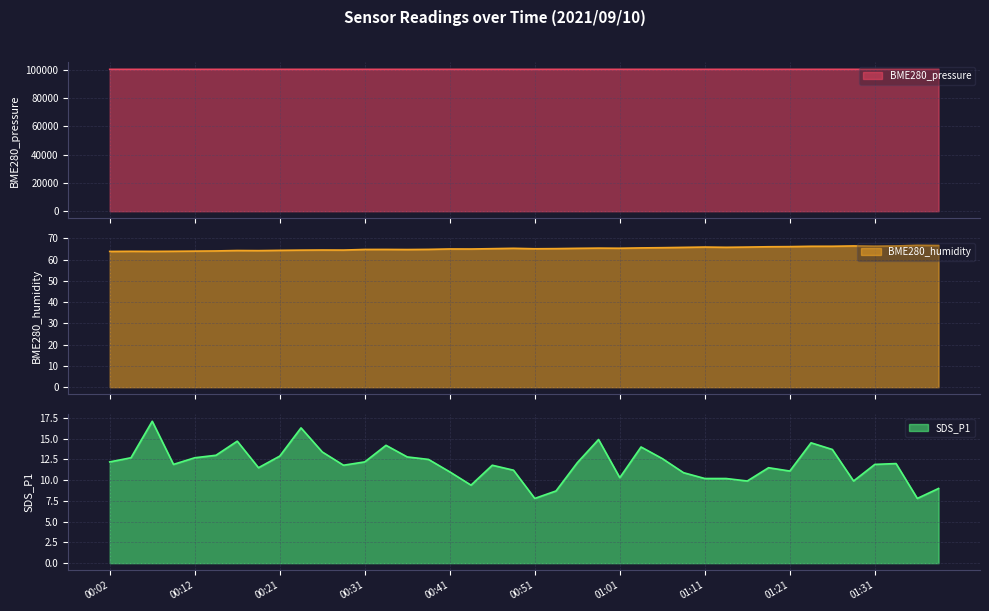

True or false: BME280_pressure has a value of 53593.9 at 01:36.

False